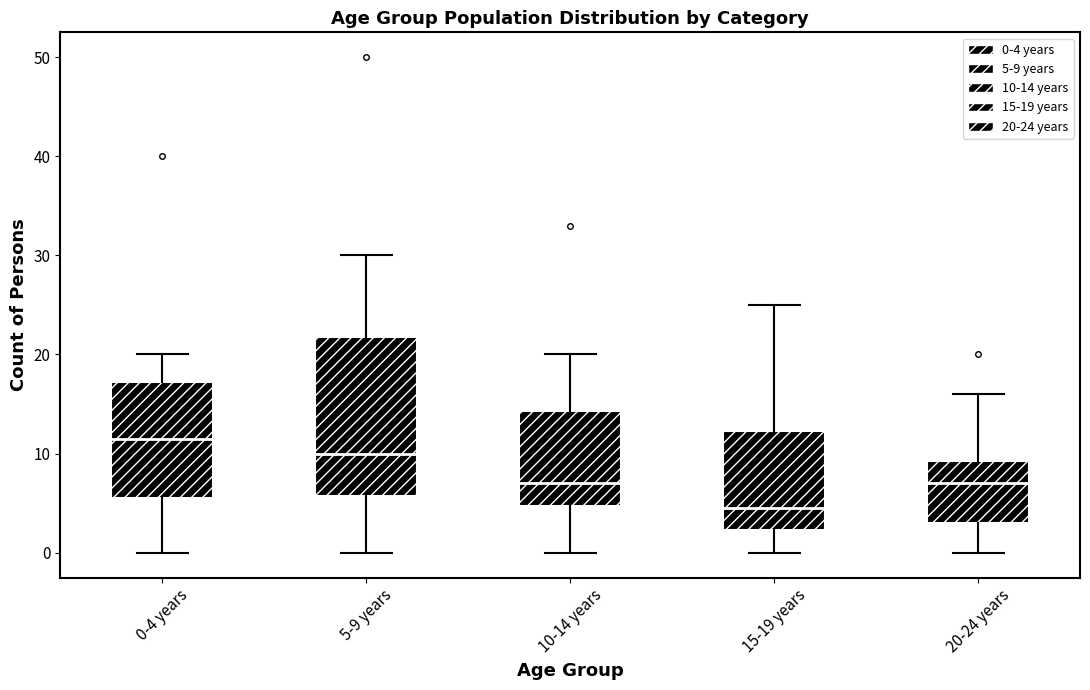

Which box's median line is the lowest?

15-19 years